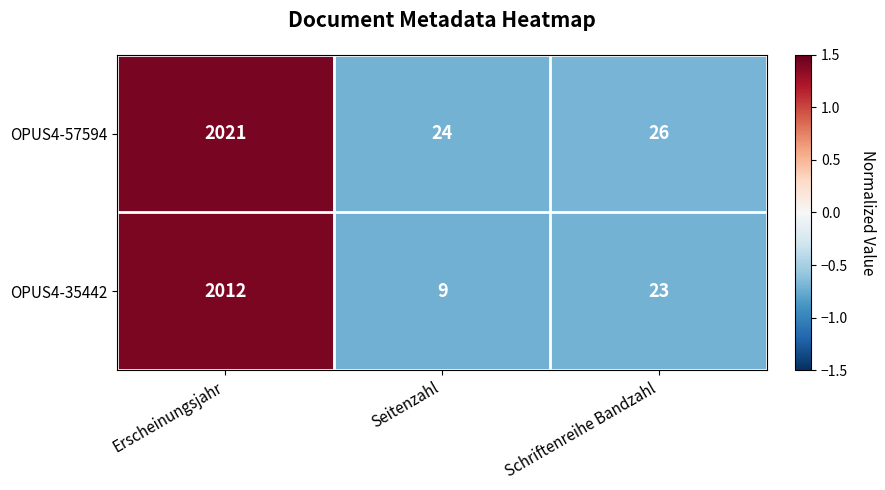

Count the number of categories in the chart.

3